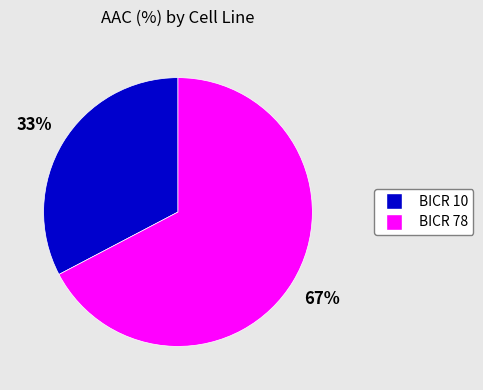

Is the sum of BICR 78 and BICR 10 greater than half?

Yes